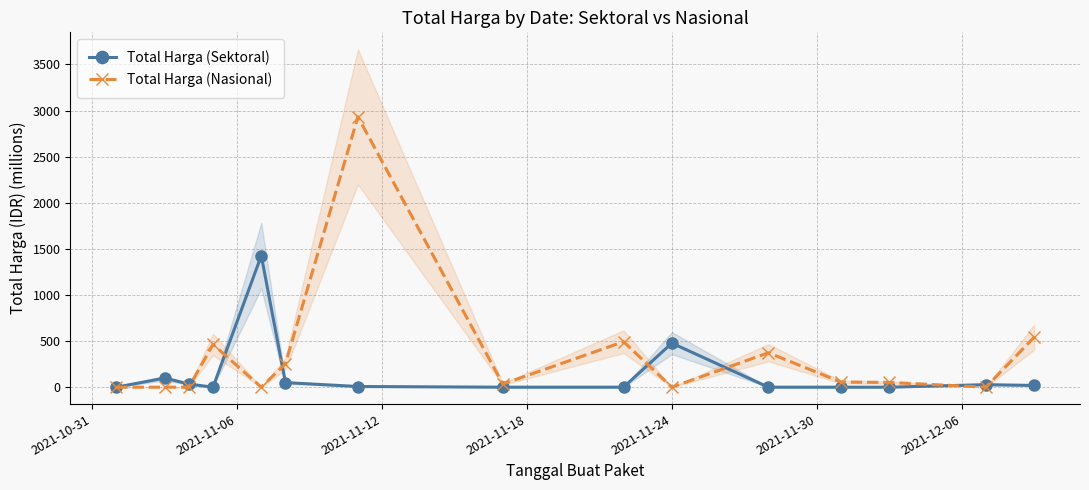

True or false: Total Harga (Sektoral) has more than 0 interior local peaks.

True